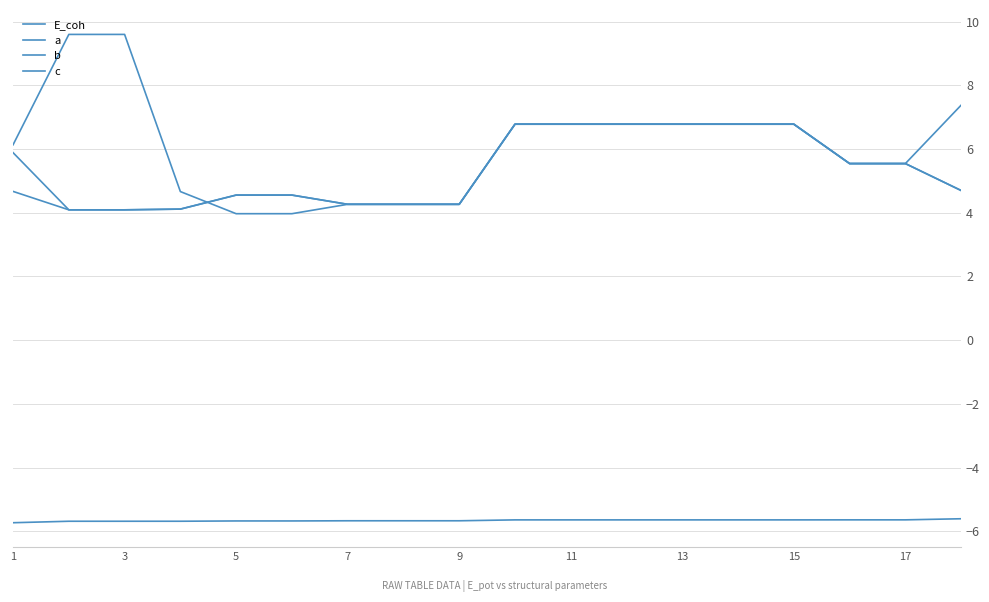

How many lines are shown in the chart?

4